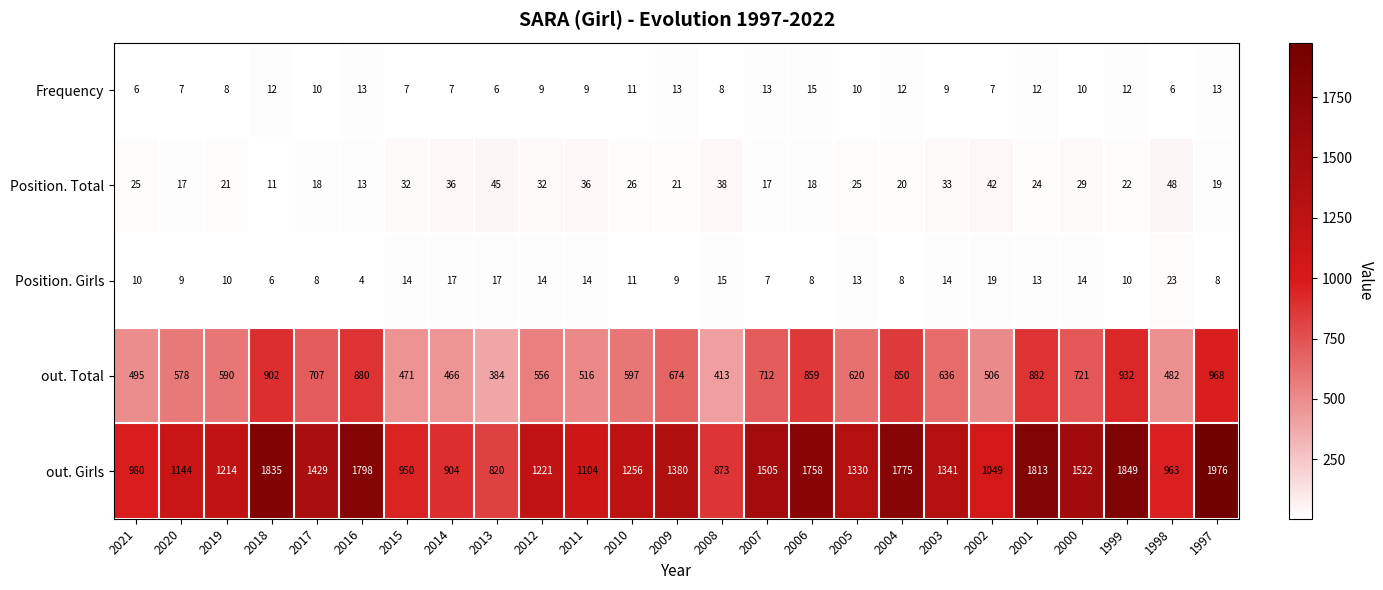

Count the number of categories in the chart.

25